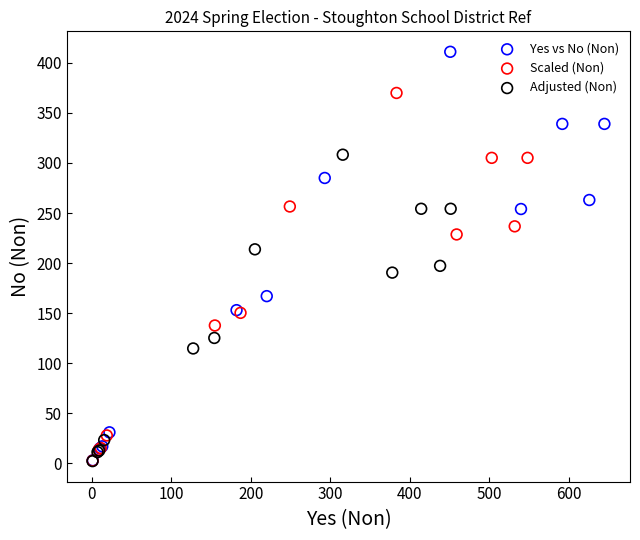

Which series reaches the maximum Y coordinate?

Yes vs No (Non)